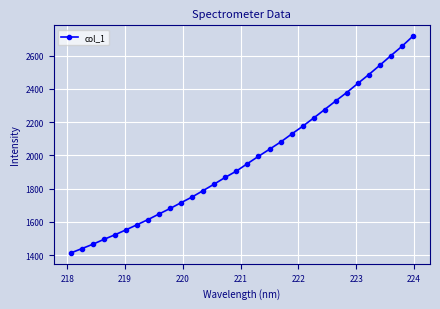

What is the value of the 3rd point from the left?

1464.8